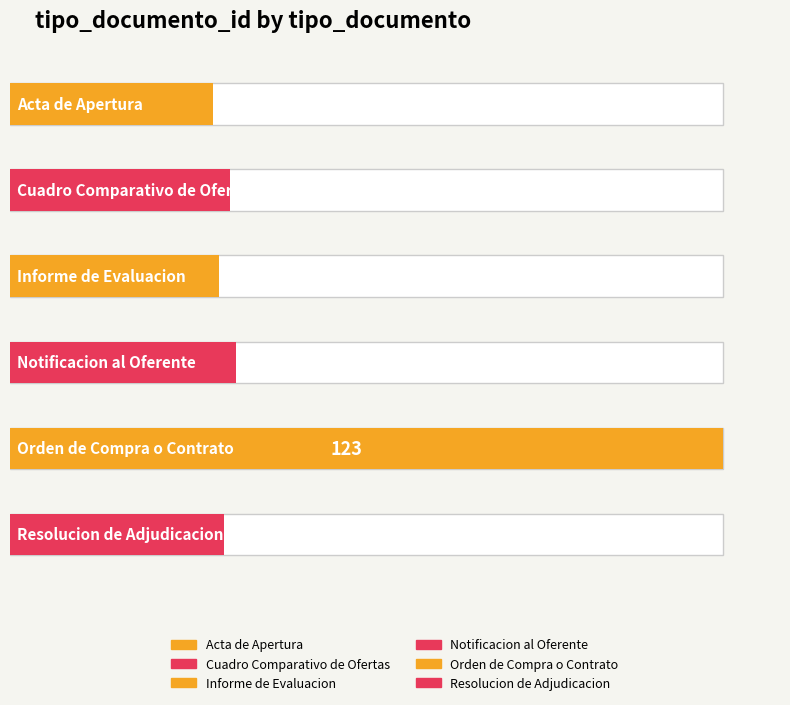

What value does the data have at Notificacion al Oferente?

39